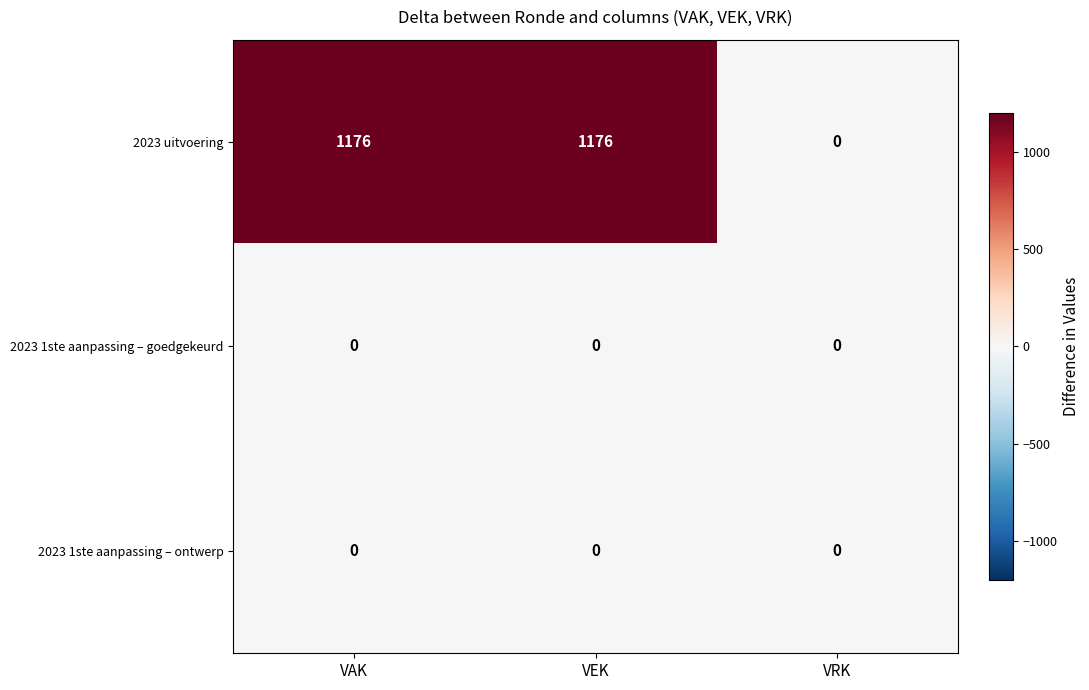

The value of 2023 uitvoering at VAK is 1176. True or false?

True